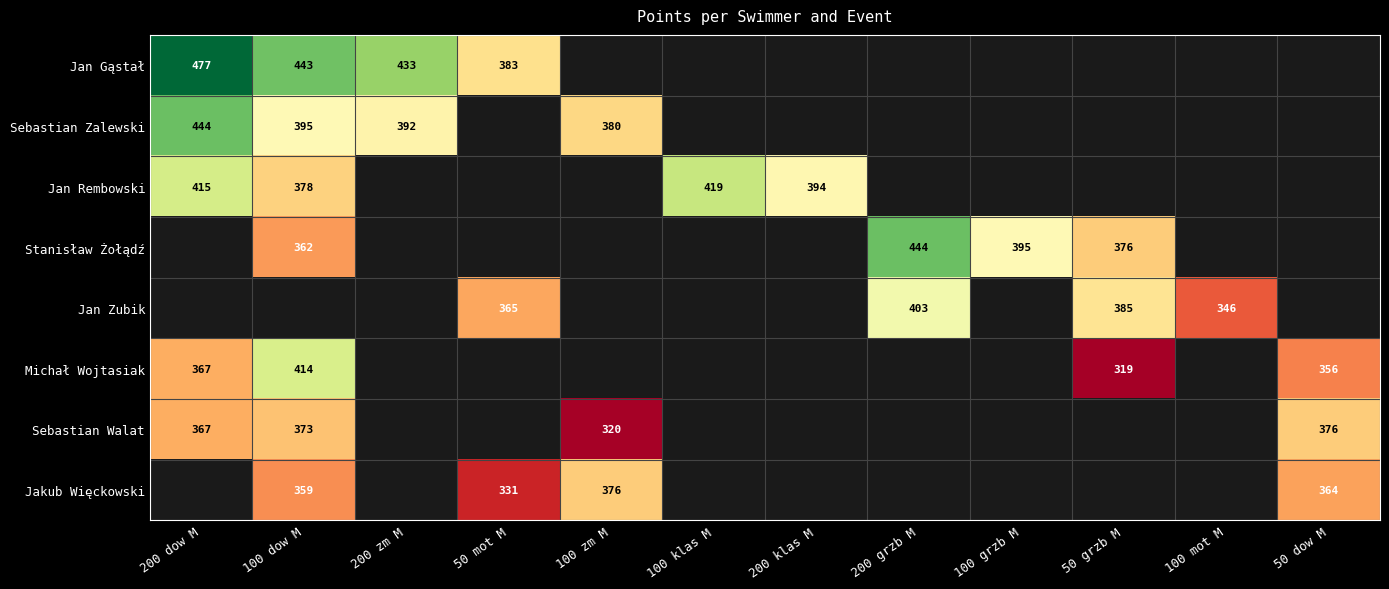

The Michał Wojtasiak series shows 367 at 200 dow M. True or false?

True